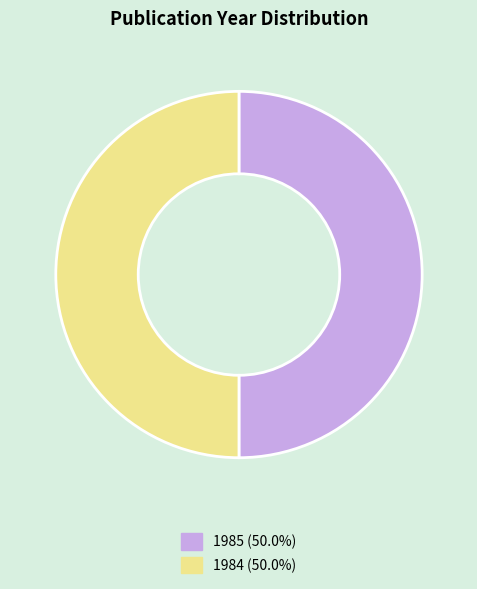

Count the number of slices in the pie.

2